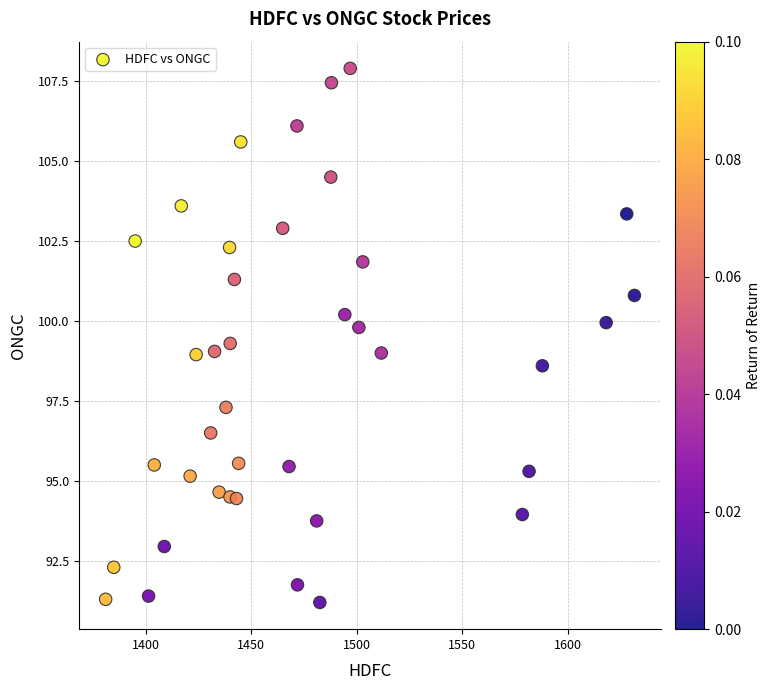

What is the range of Y values (max minus min)?

16.7